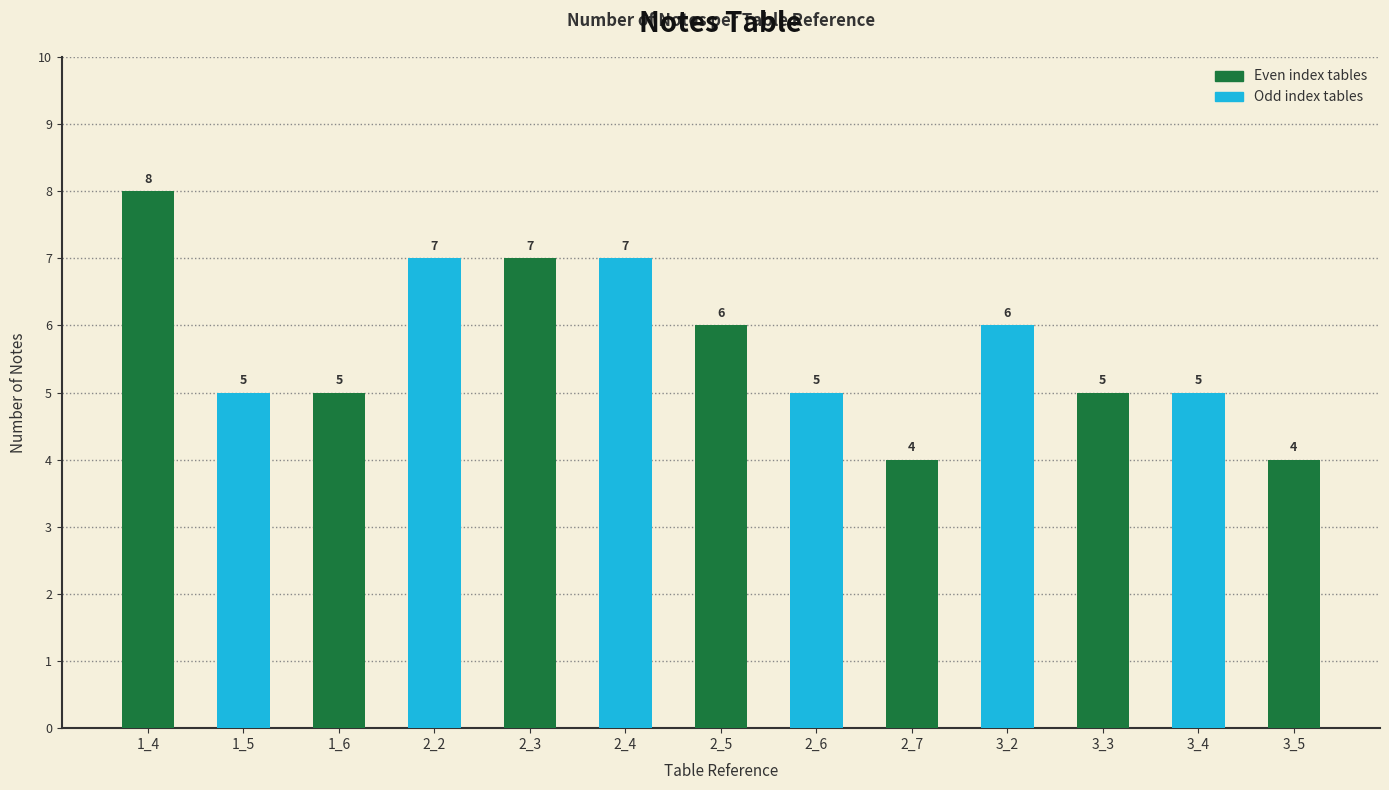

Which label corresponds to the largest value in the chart?

1_4